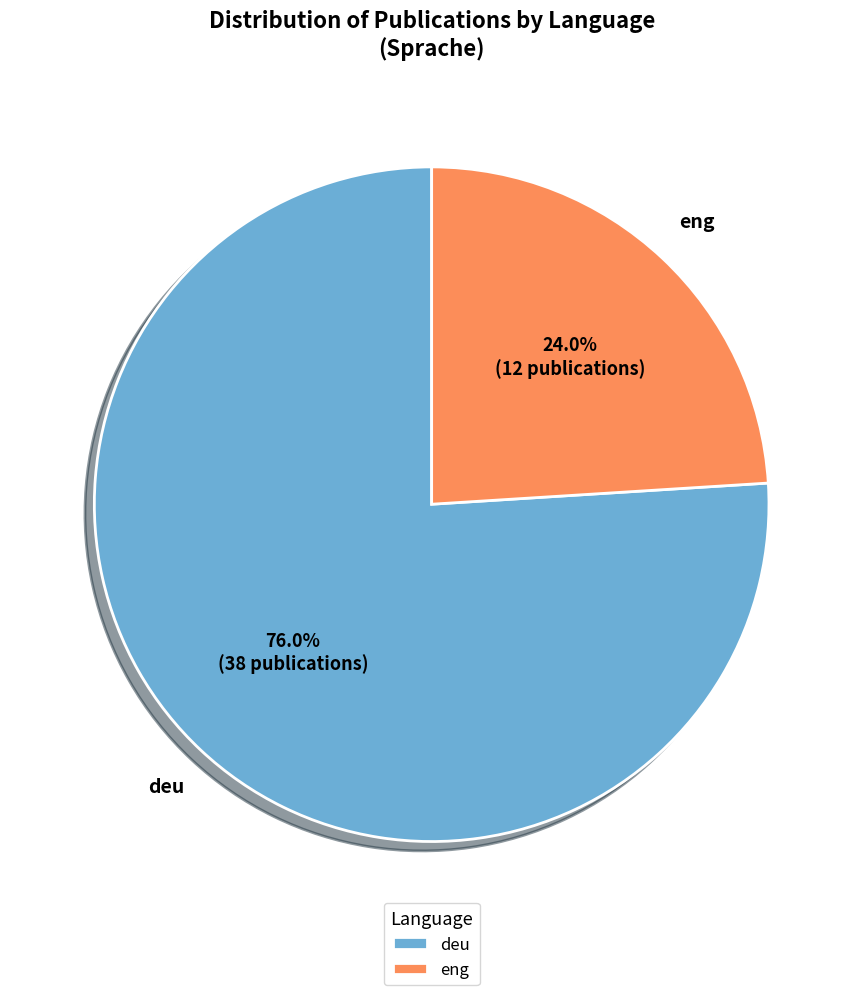

Is there a majority slice in this chart?

Yes